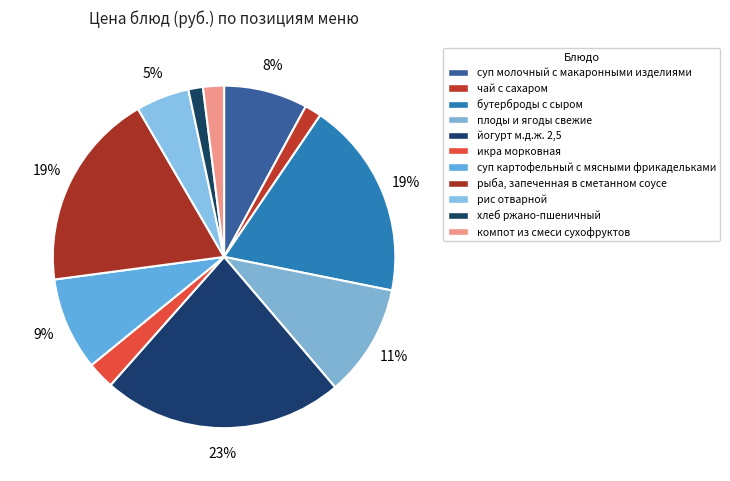

To the nearest percent, what percentage of the pie is суп картофельный с мясными фрикадельками?

9%